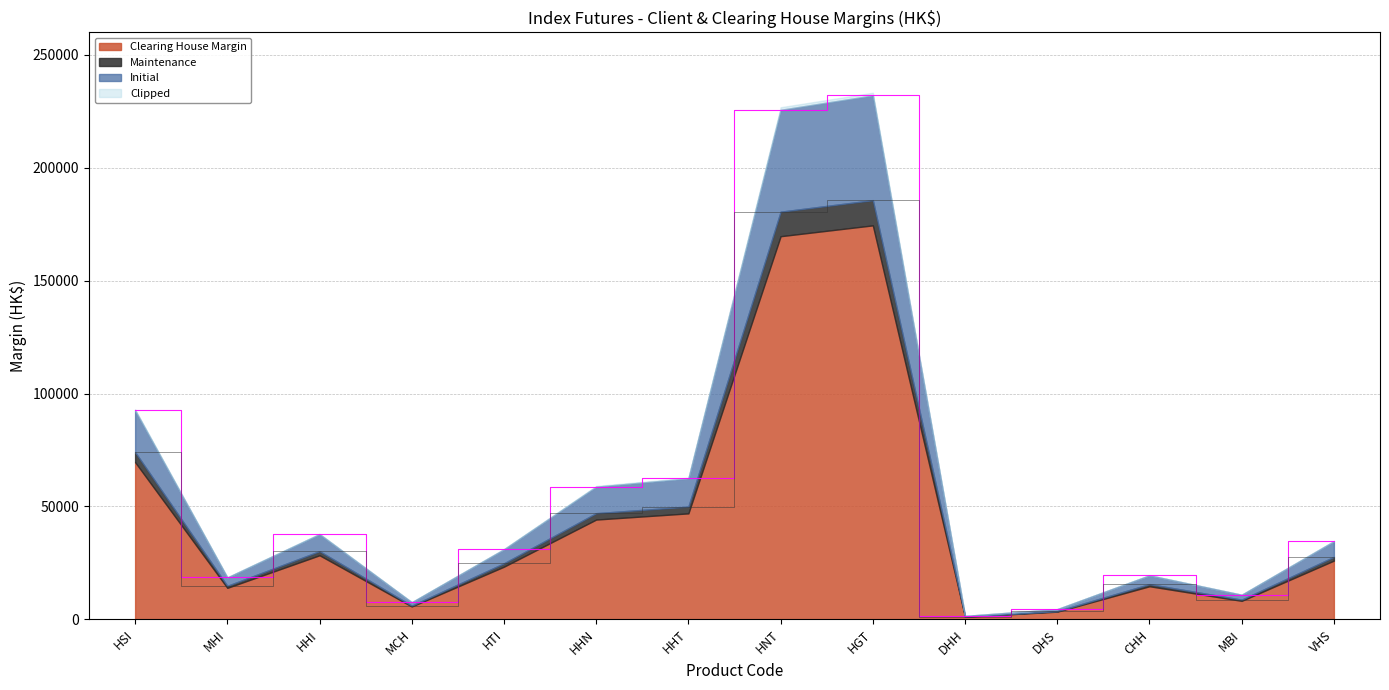

How many categories are shown in the chart?

14